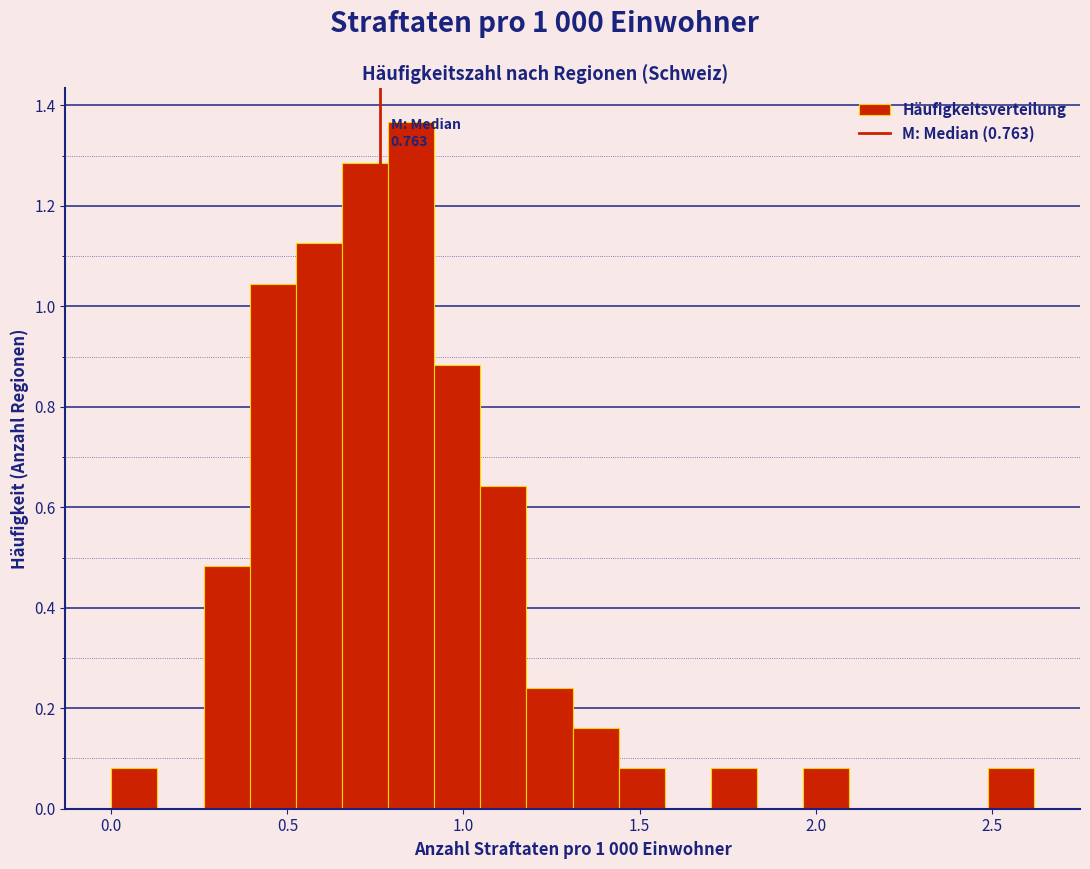

Around what value on the x-axis is the tallest bar? Give the approximate position of its centre, as read against the axis.

0.85